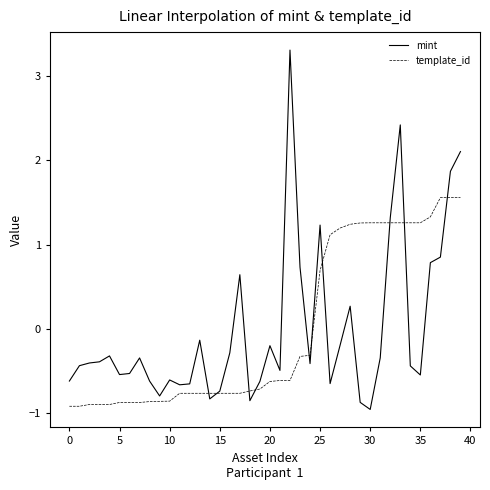

Which series has the widest spread of values?

mint